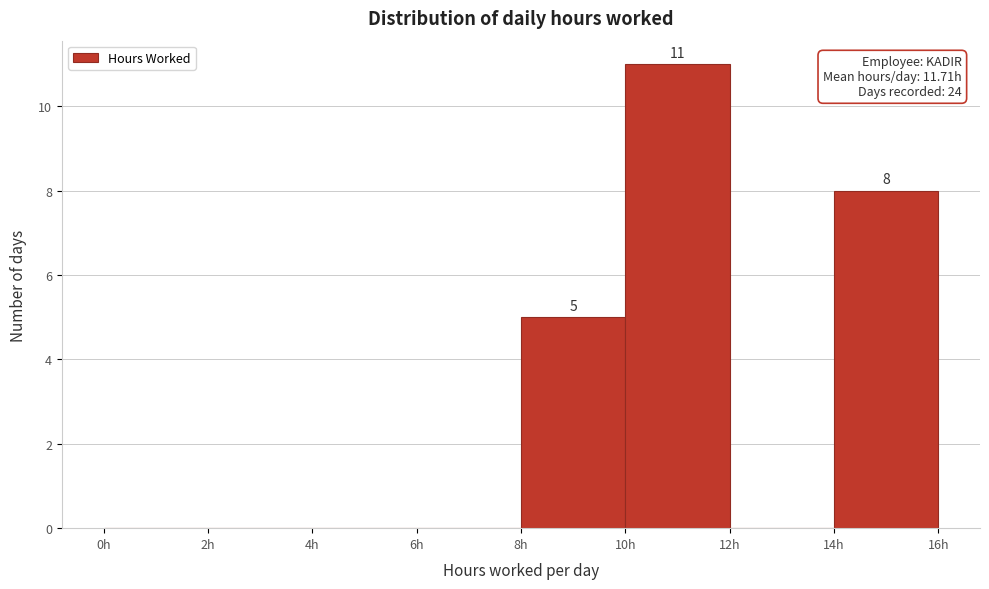

Over which range of the x-axis is the bar tallest?

10 to 12